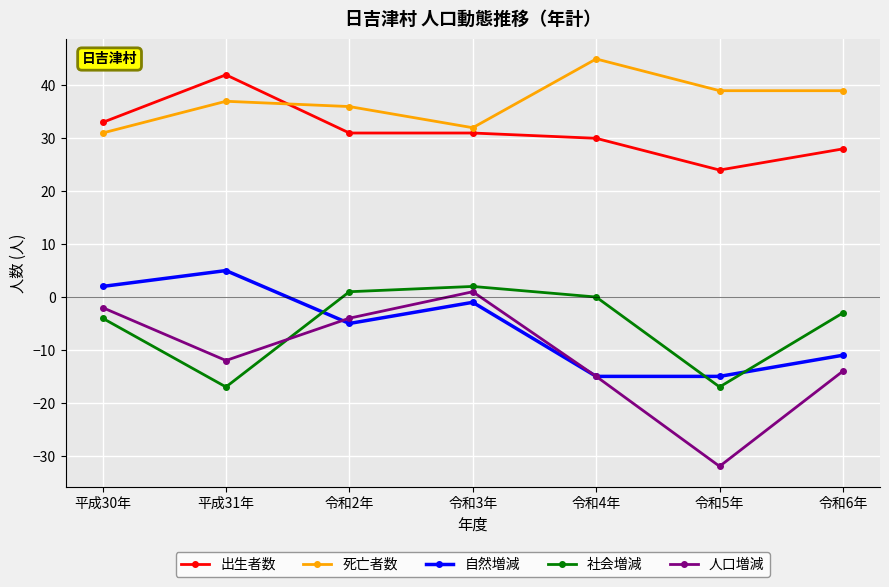

Is this an area chart (filled region under the line)?

No